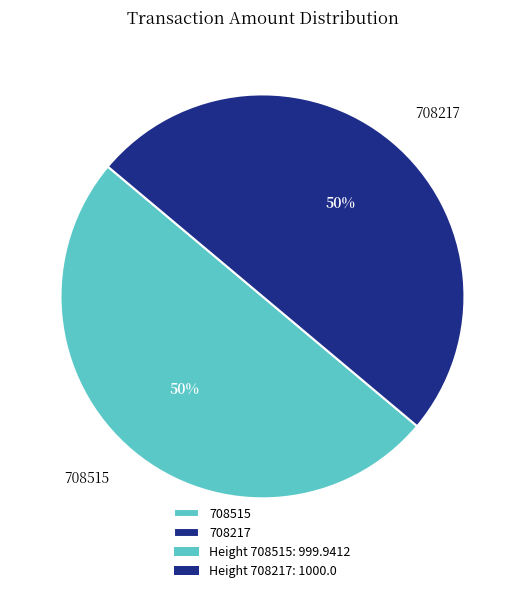

Combined, do 708515 and 708217 account for over 50%?

Yes